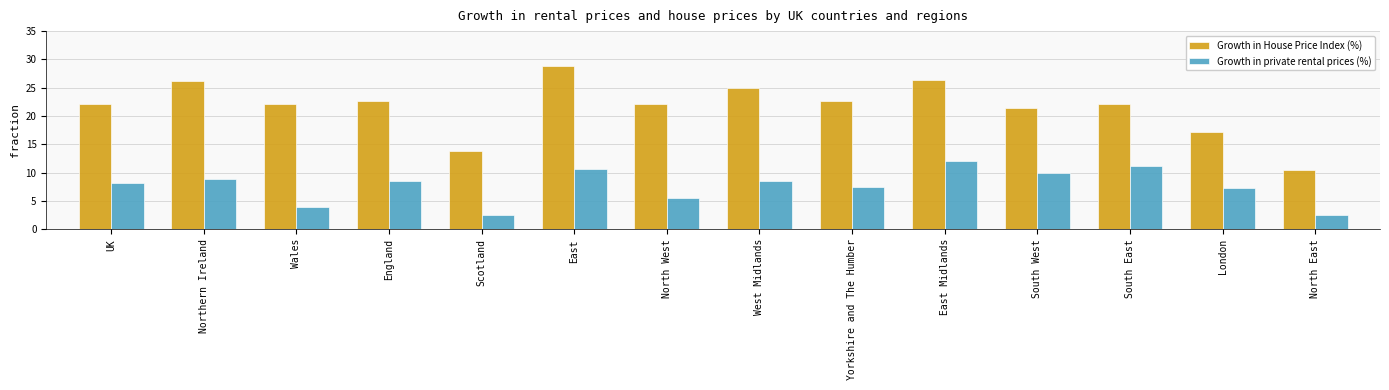

What is the total value across all series at UK?

30.3